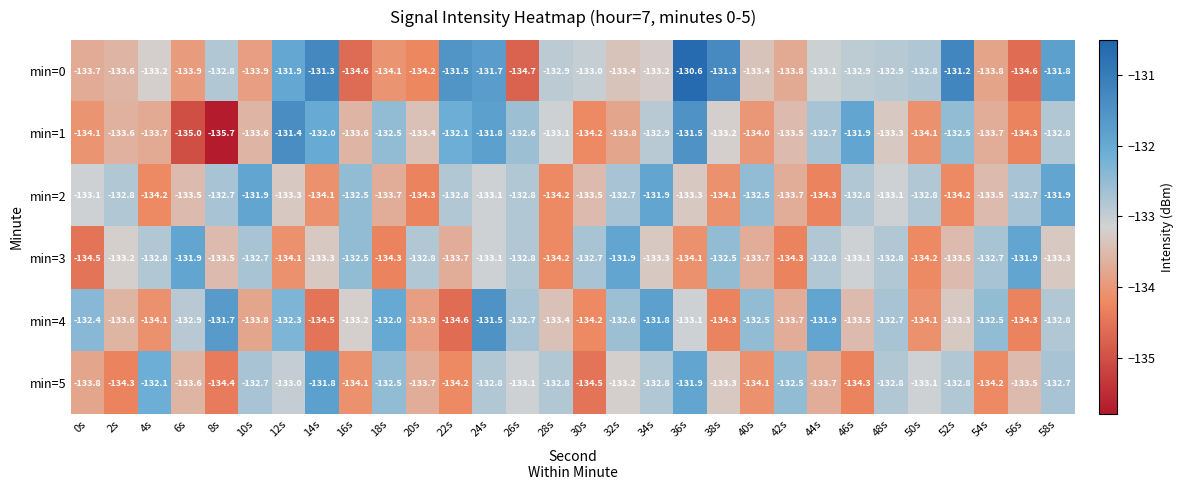

Rank the series at 14s from lowest to highest value.

min=4, min=2, min=3, min=1, min=5, min=0